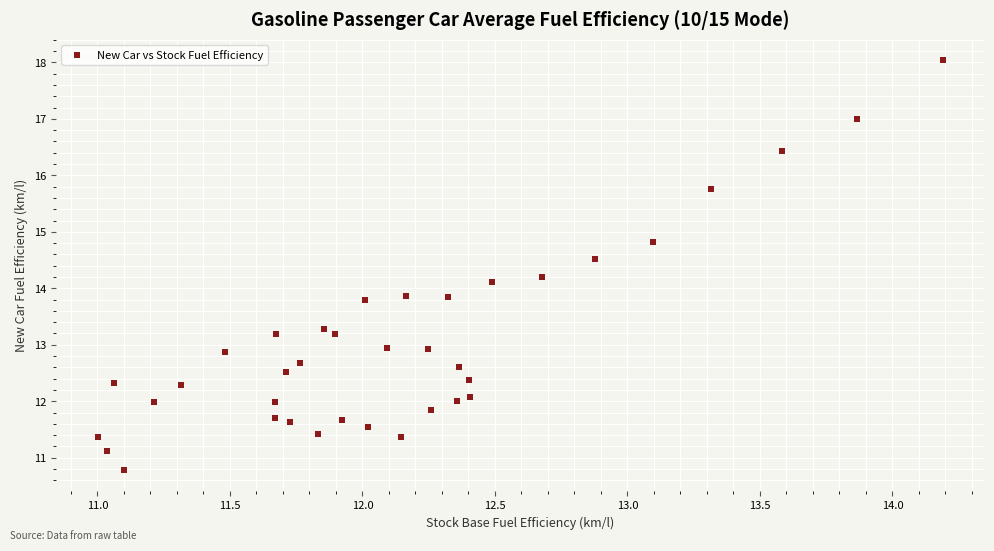

What is the range of Y values (max minus min)?

7.3